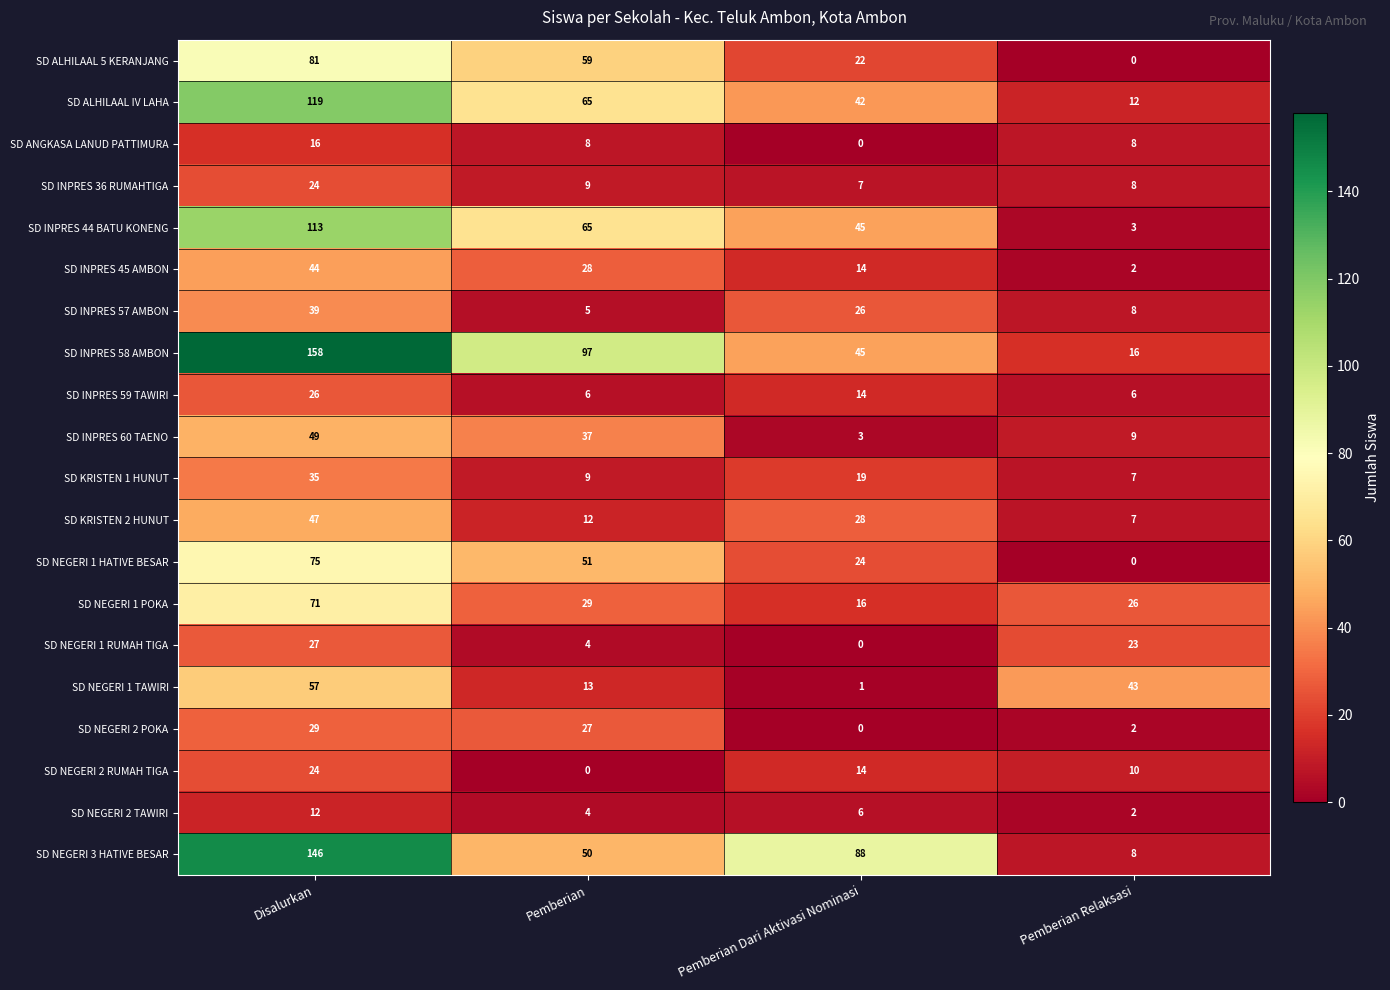

Which series has the widest spread of values?

SD INPRES 58 AMBON